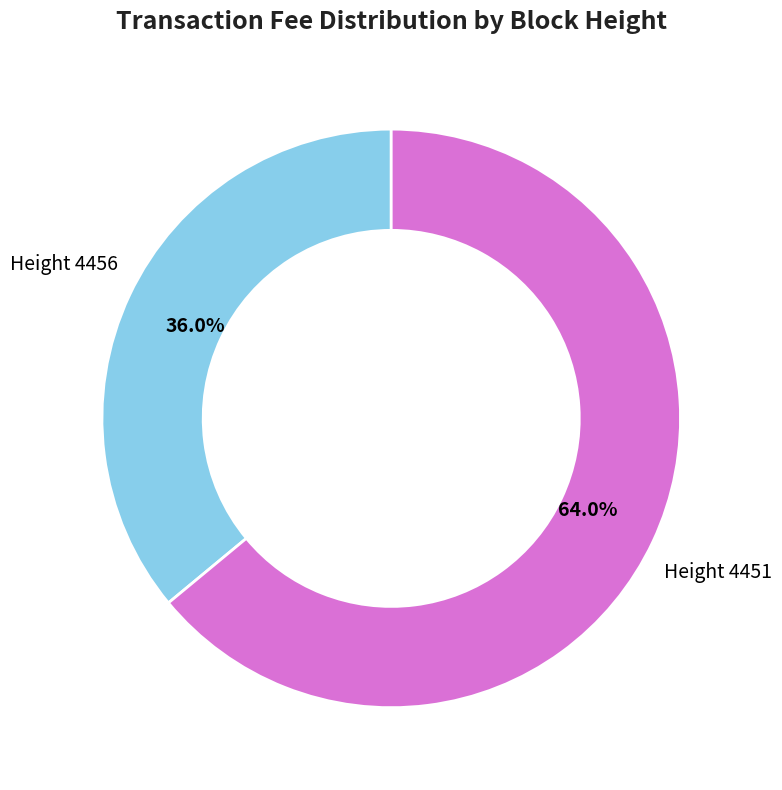

Does any single category account for the majority?

Yes